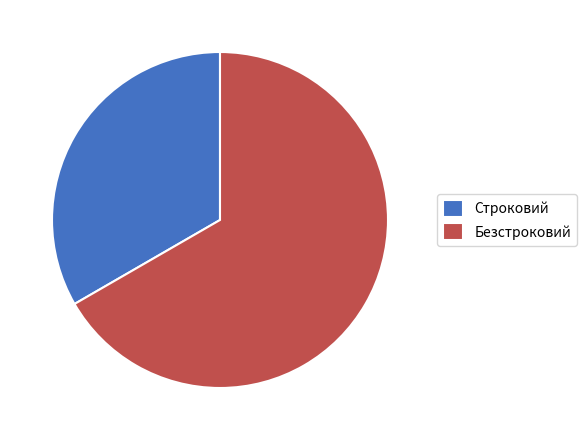

Which category has the smallest portion of the pie?

Строковий